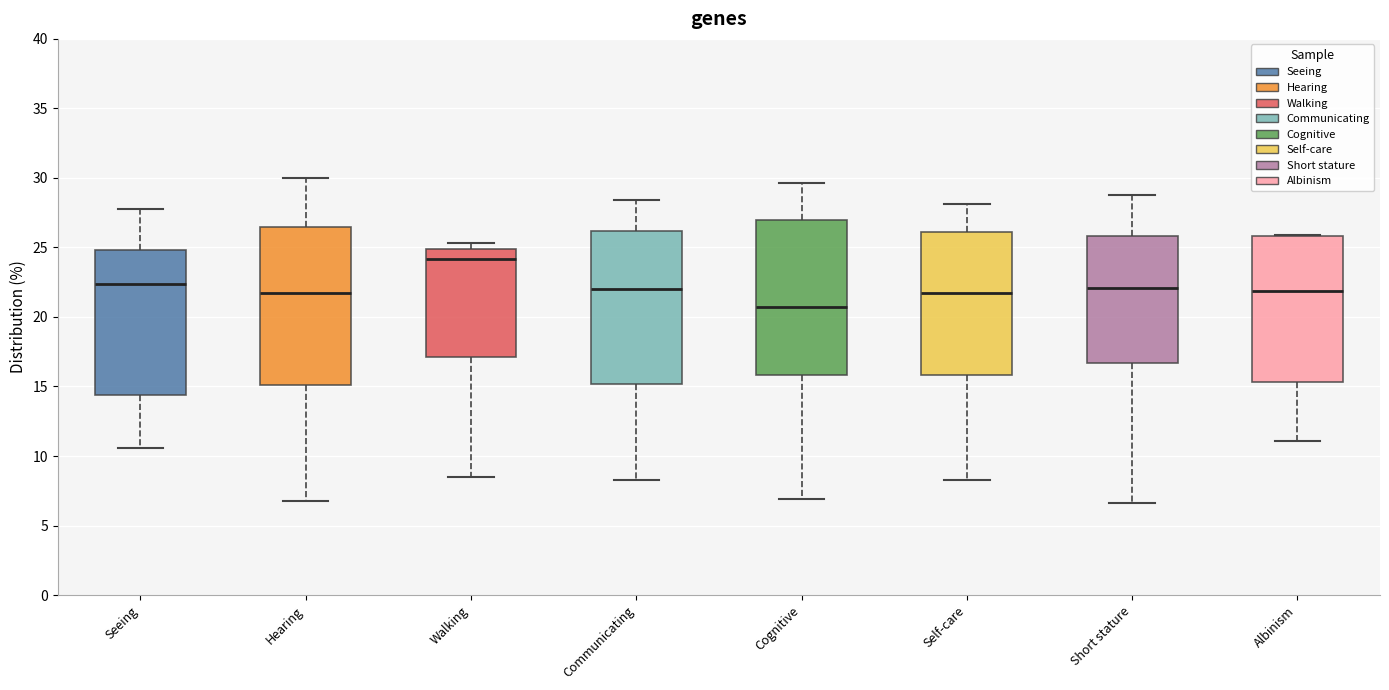

Where does the lower whisker of the box for Walking end on the y-axis? The values are not printed on the chart, so give them approximately, as read against the axis.

8.5